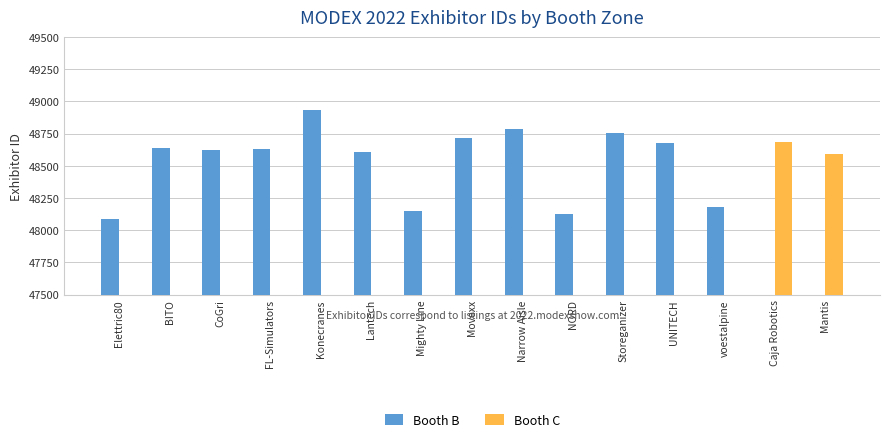

At Elettric80, list the series in order from smallest to largest.

Booth C, Booth B